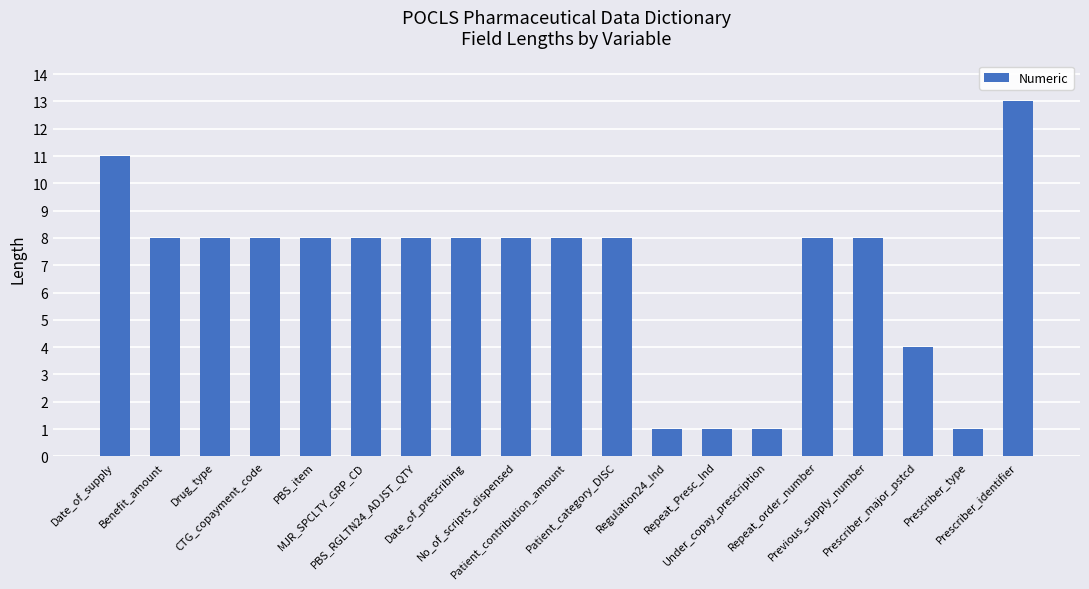

Does the chart contain any negative values?

No